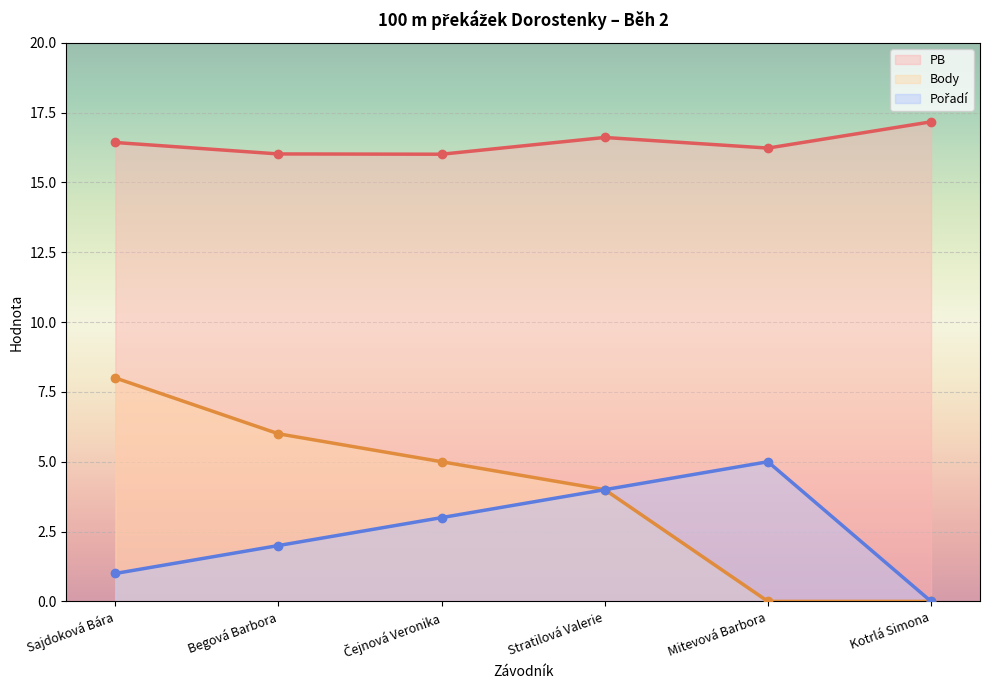

What is the value of the Body point at the 4th from the left?

4.0